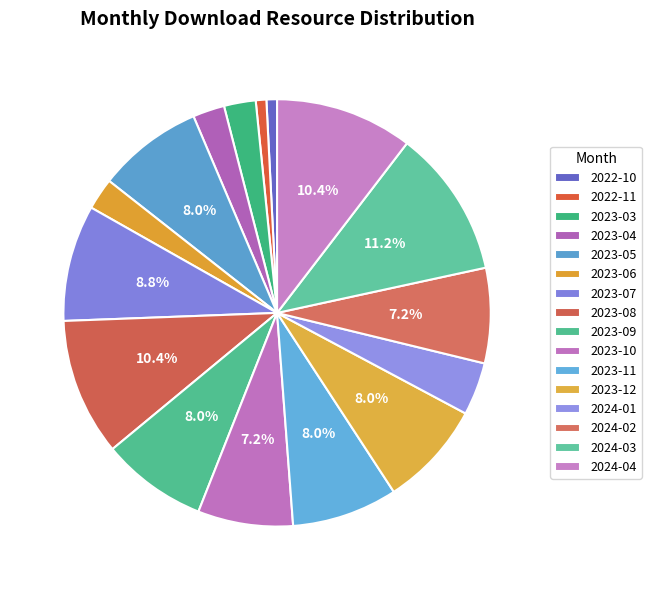

To the nearest percent, what is the average slice percentage?

6%